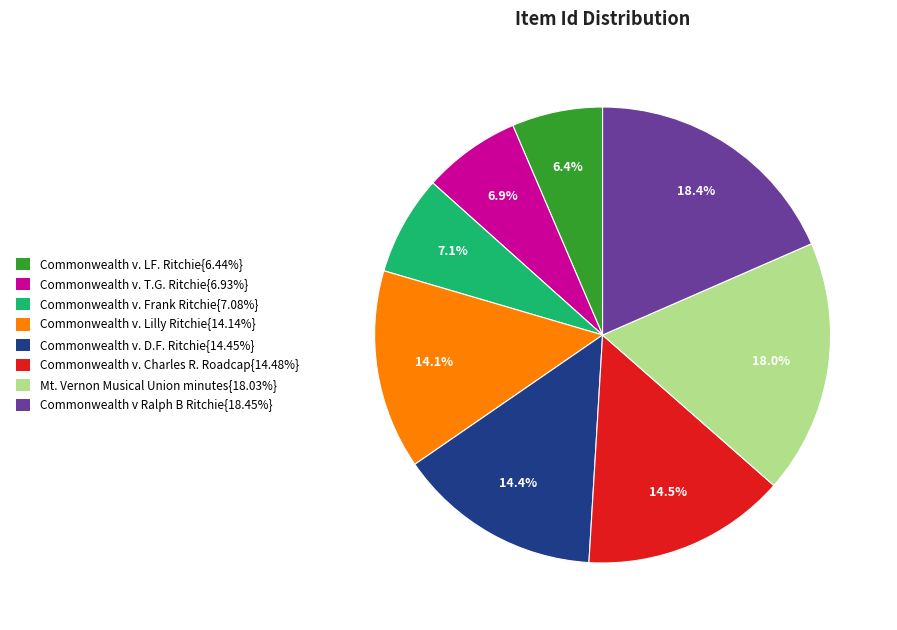

To the nearest percent, what is the difference between the largest and smallest slice percentages?

12%